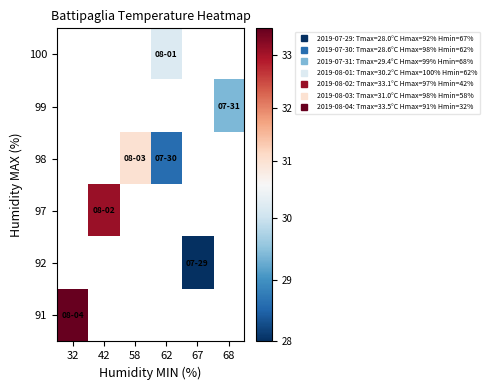

Between 68 and 58, which is larger?

58